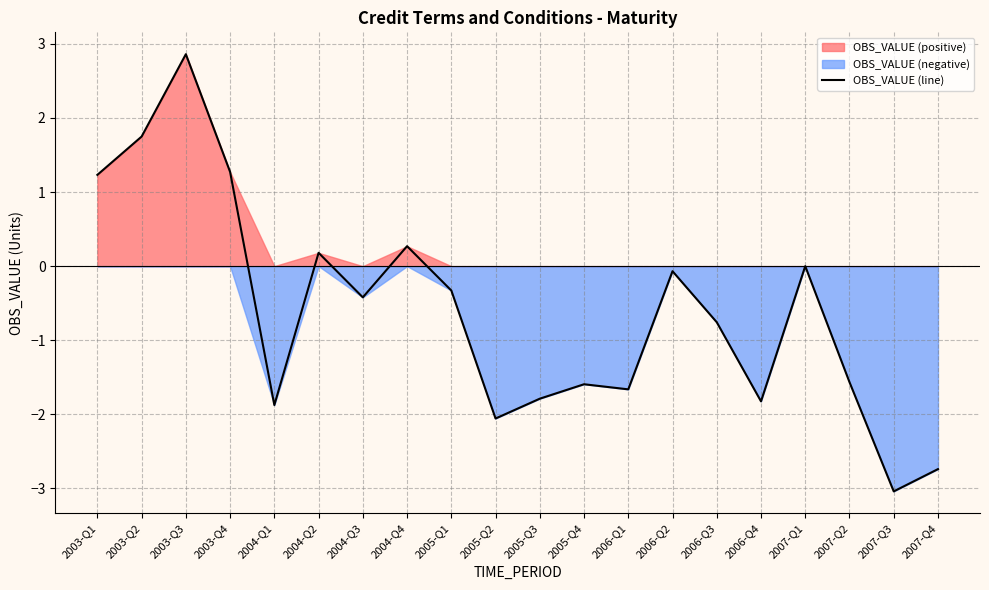

What is the label of the 20th point from the left?

2007-Q4